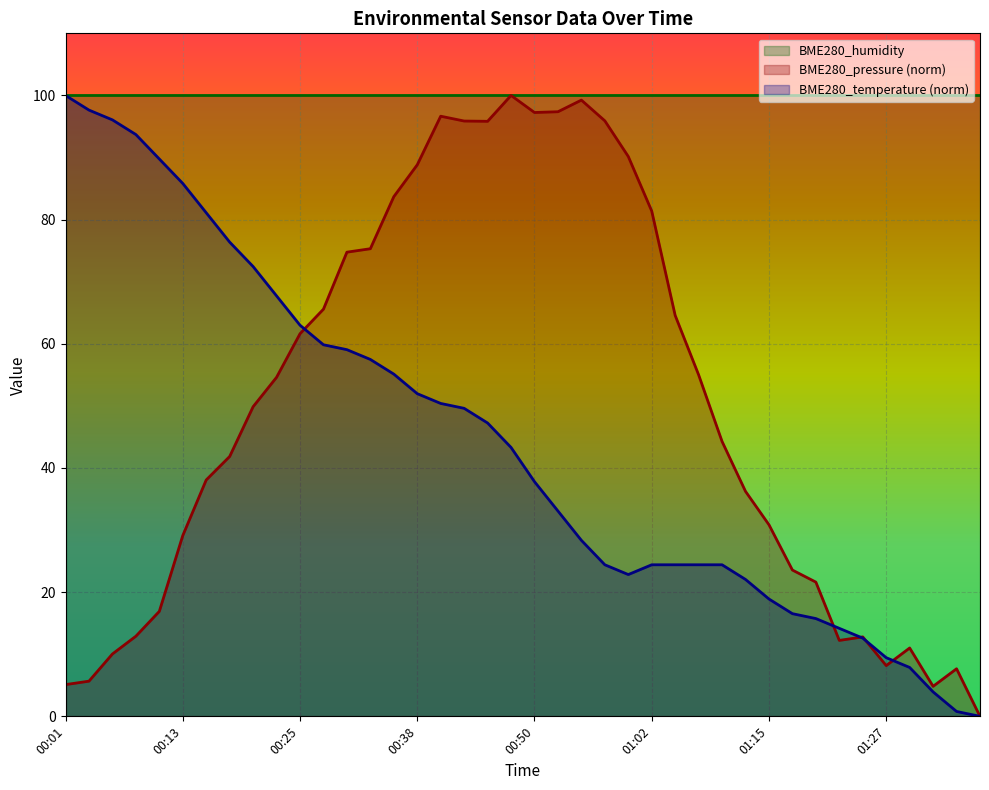

What is the maximum value for BME280_temperature?

100.0